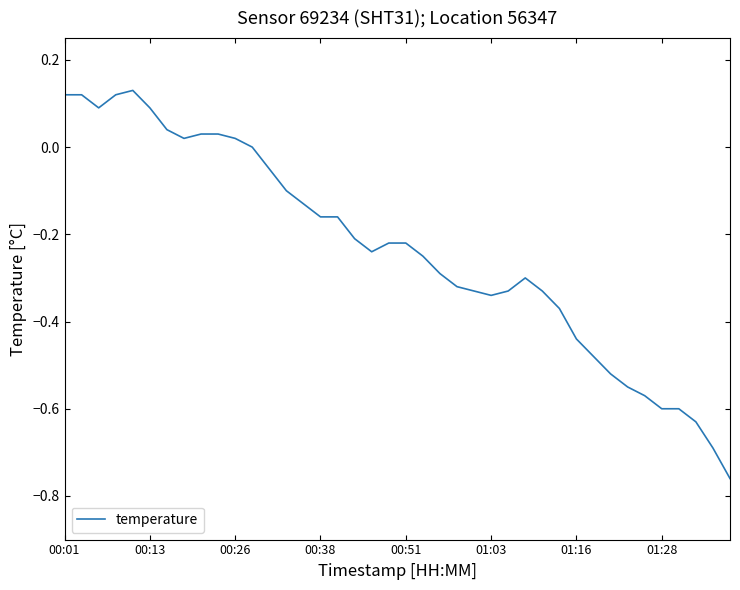

What is the difference between the maximum and minimum values?

0.9